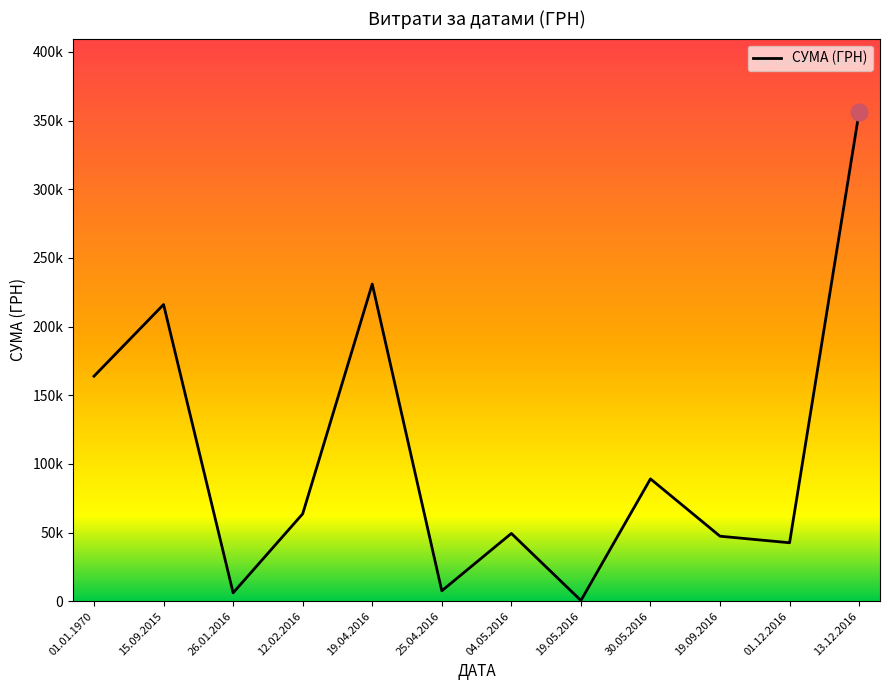

Where is the first local maximum?

15.09.2015